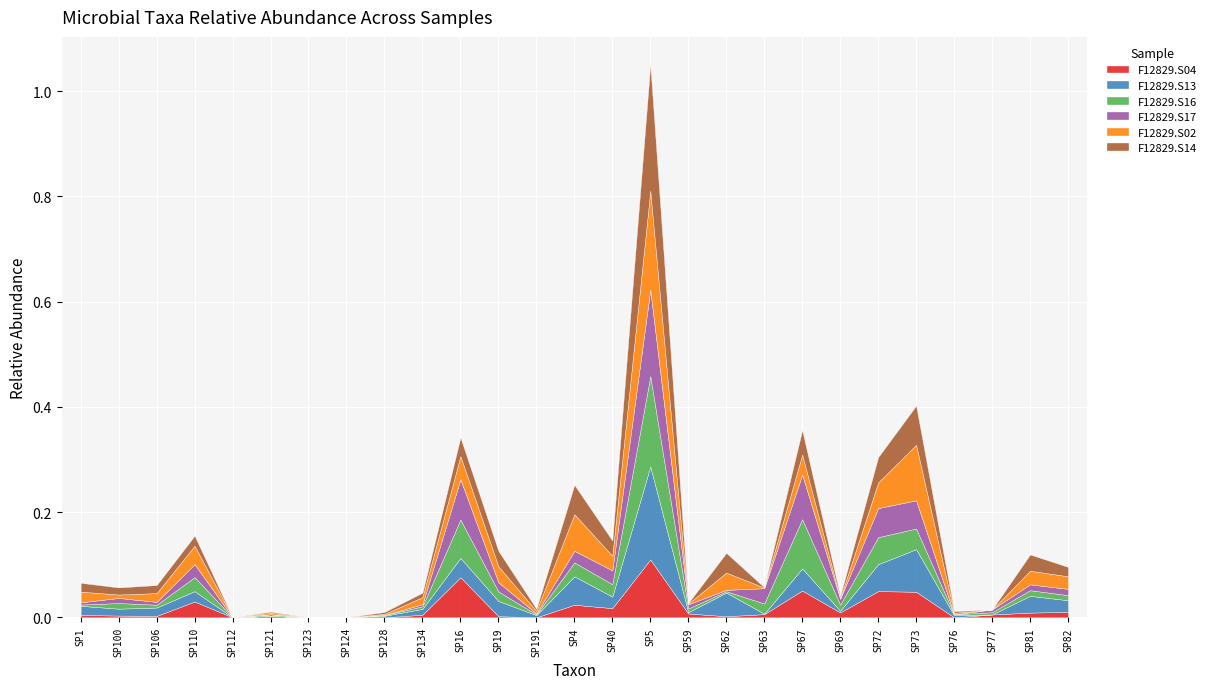

How many interior local valleys does the F12829.S16 series have?

7